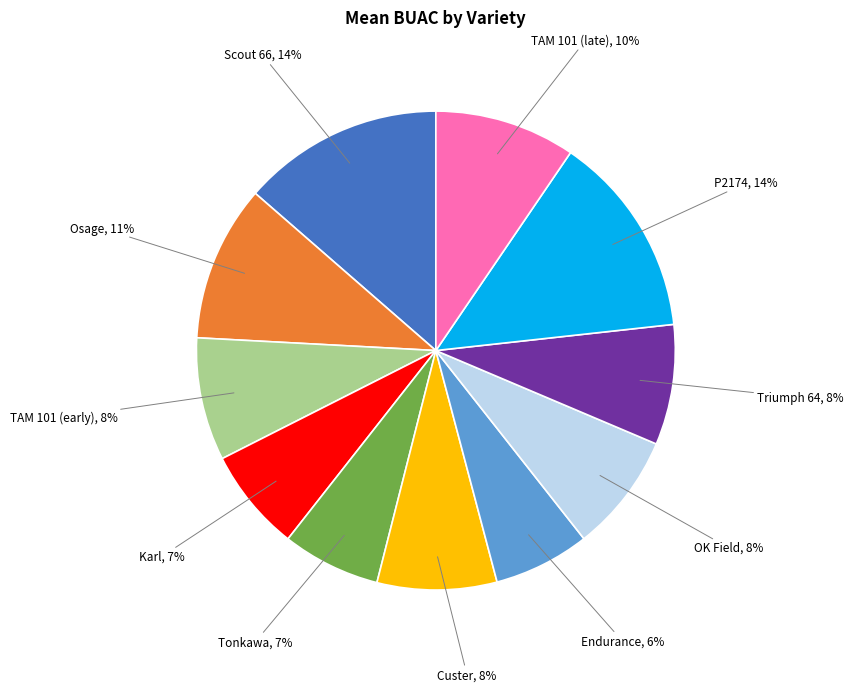

Count the number of slices in the pie.

11